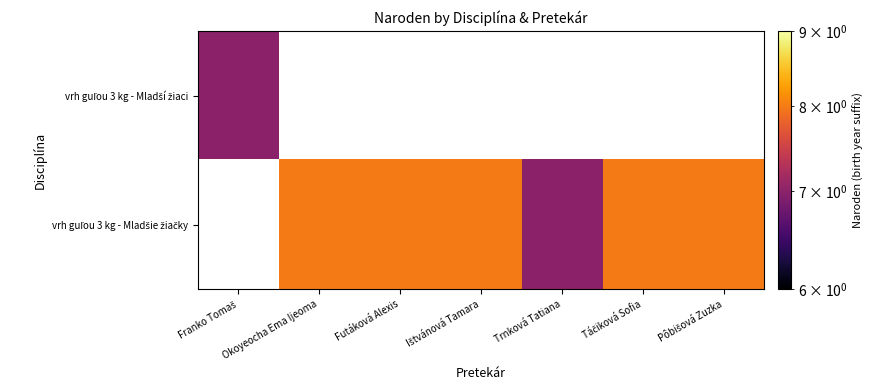

The vrh guľou 3 kg - Mladšie žiačky series shows 10.4 at Futáková Alexis. True or false?

False